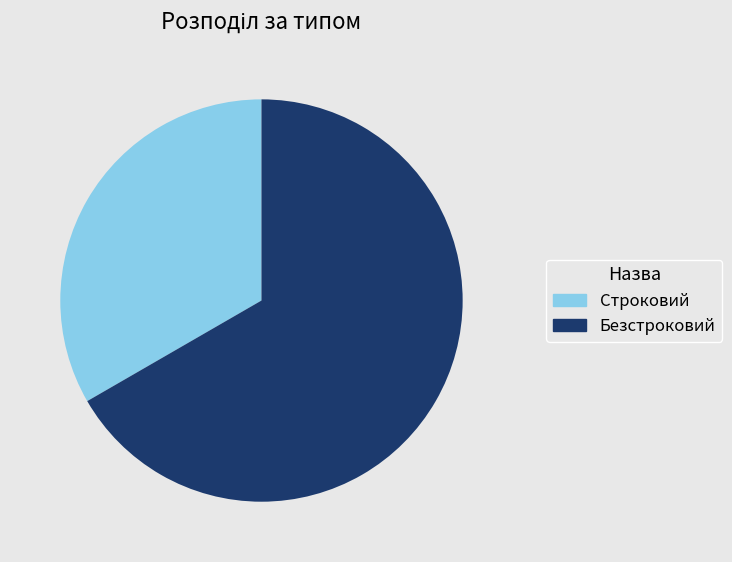

Is the sum of Строковий and Безстроковий greater than half?

Yes